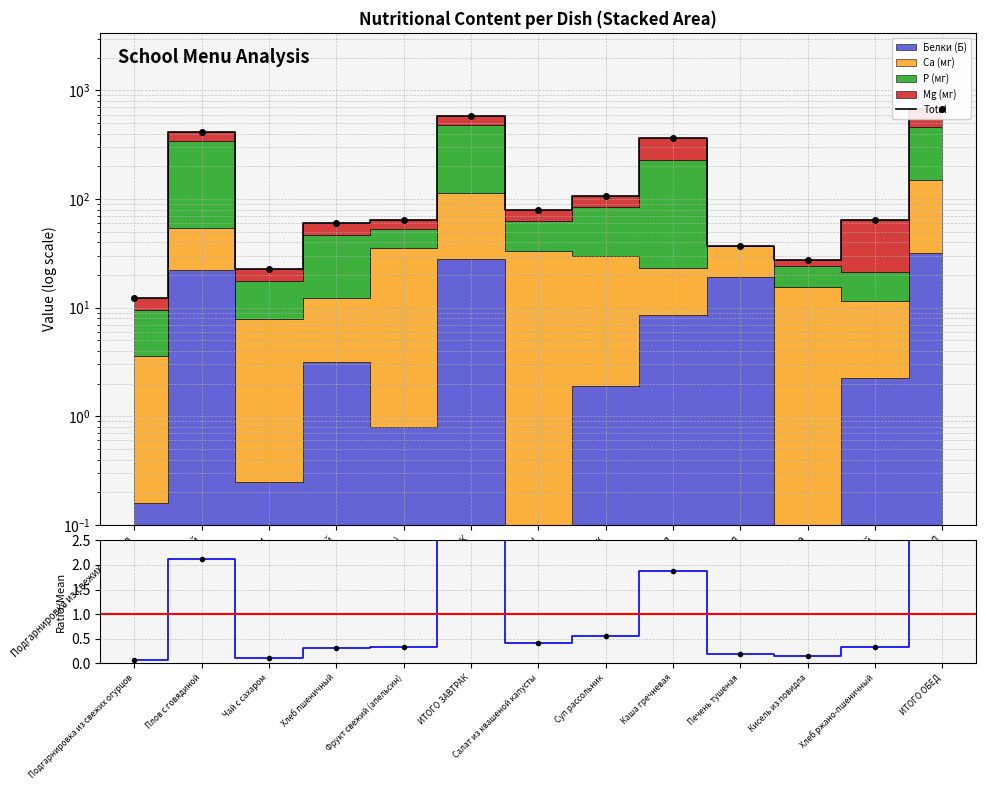

How many interior local peaks does the Total series have?

3